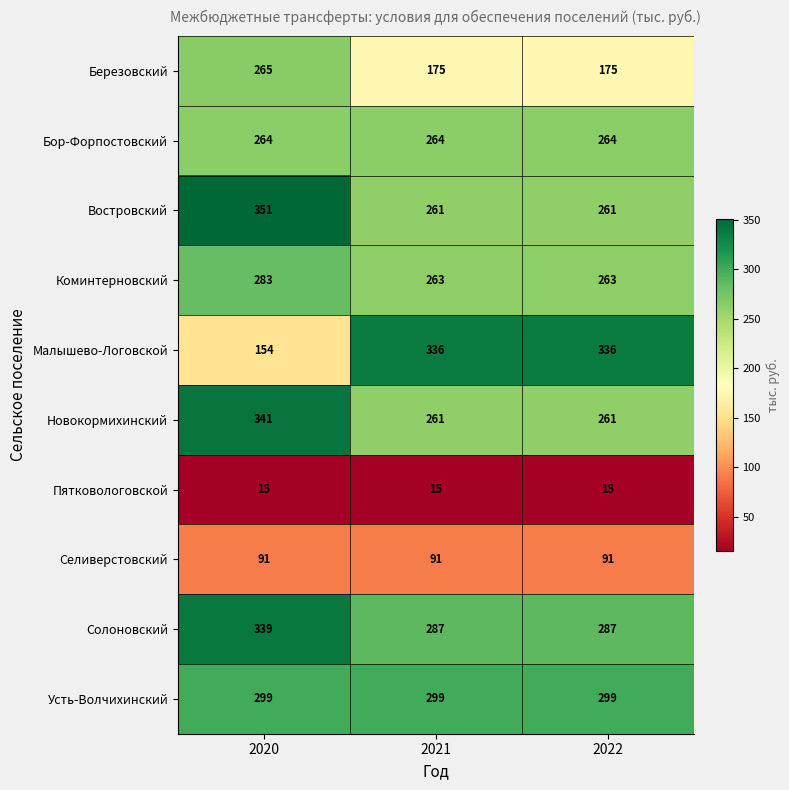

What is the total value across all series at 2020?

2402